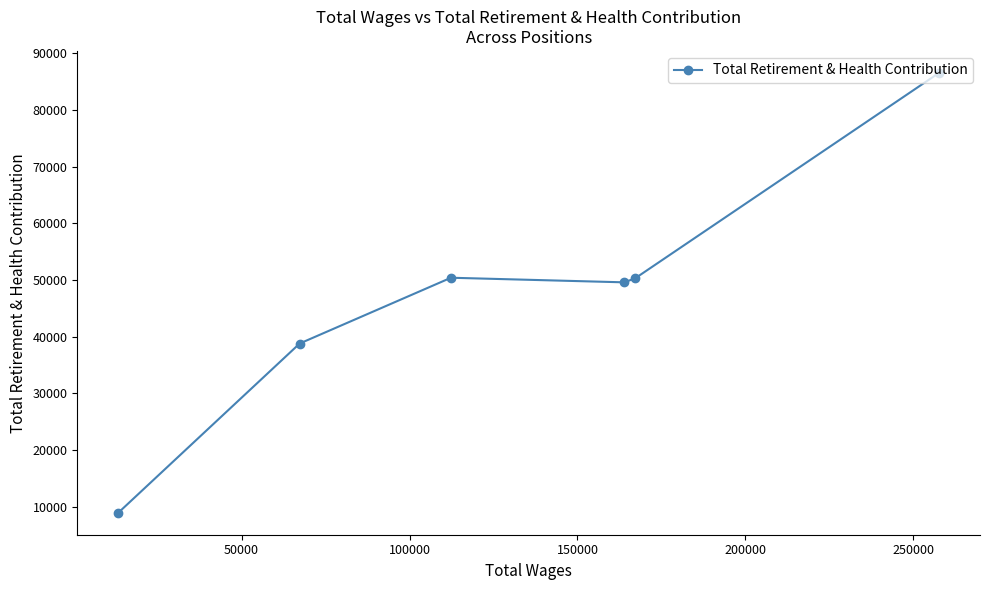

What is the minimum value shown in the chart?

8979